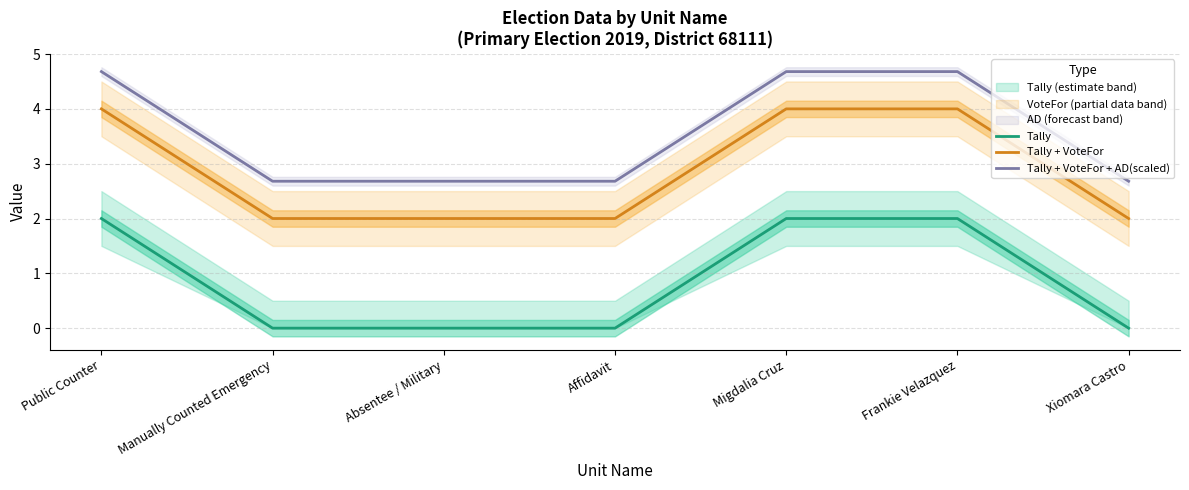

The Tally + VoteFor series shows 1.3 at Manually Counted Emergency. True or false?

False